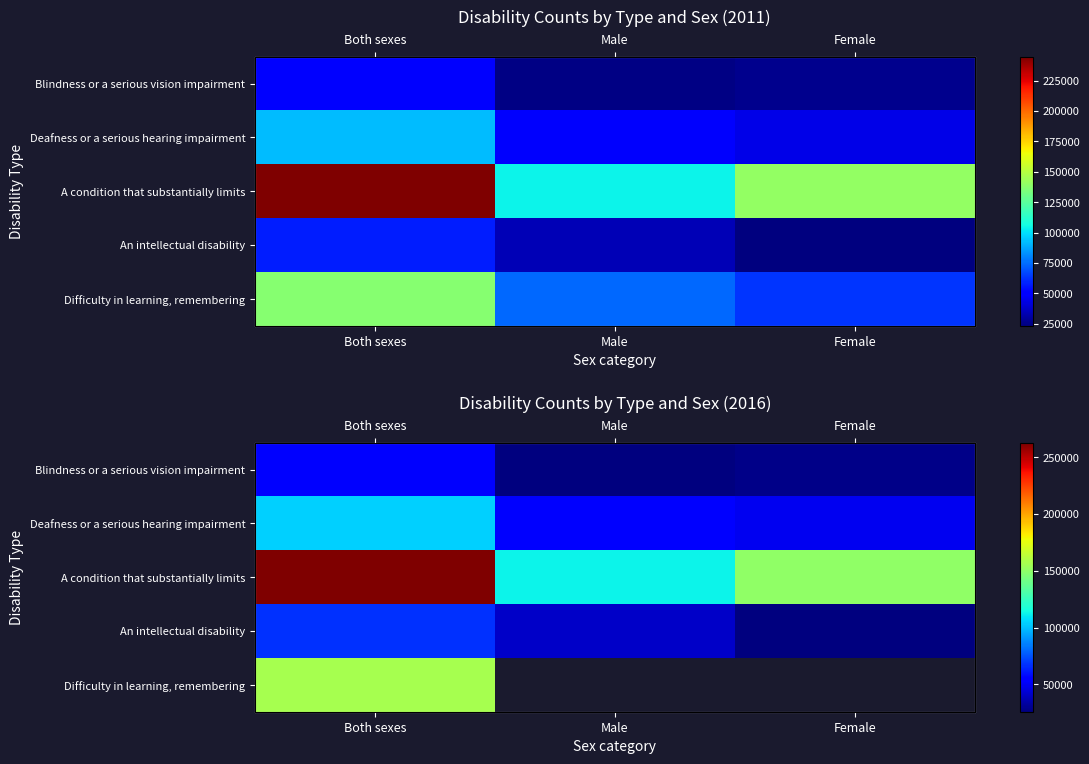

How many positive values does the Difficulty in learning, remembering series have?

1